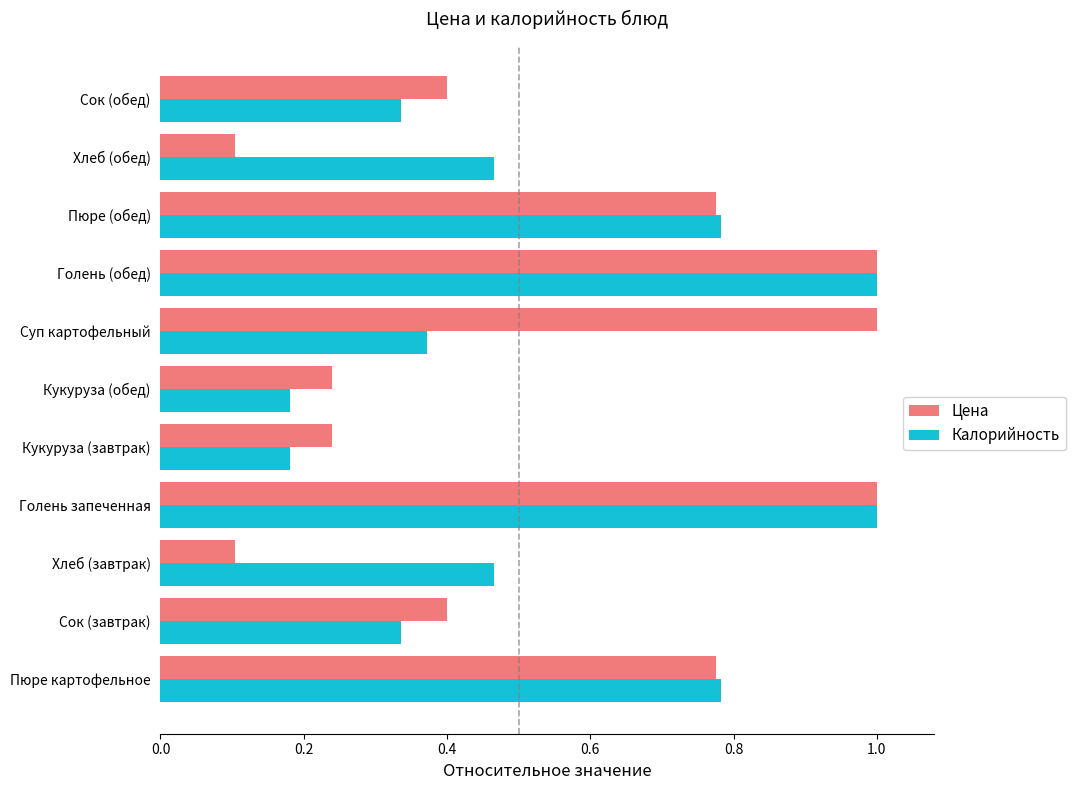

Which series changed the most between Голень запеченная and Кукуруза (завтрак)?

Калорийность